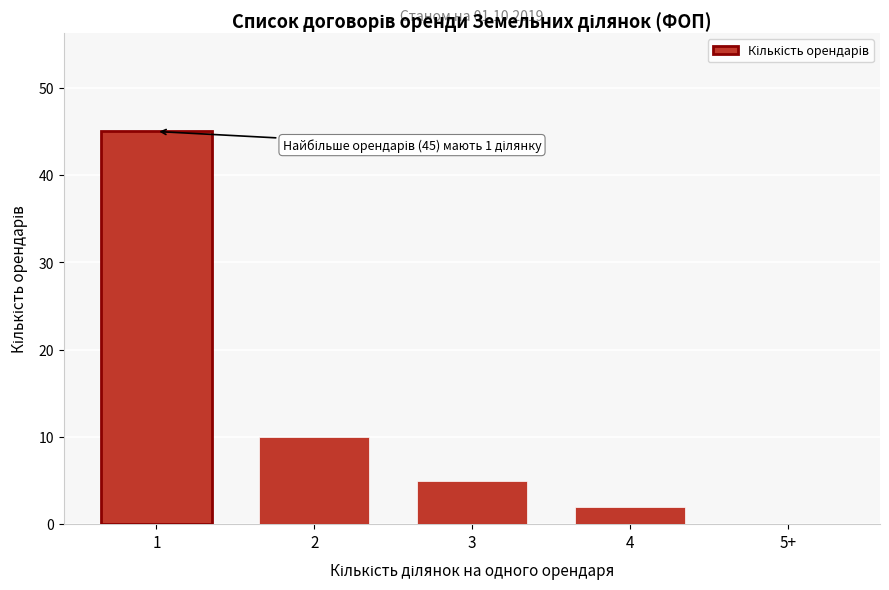

Reading left to right, list all the values displayed in this chart.

1=45	2=10	3=5	4=2	5+=0